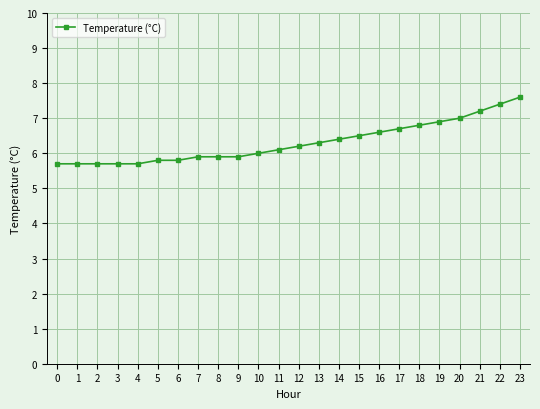

Read the value at 9.

5.9